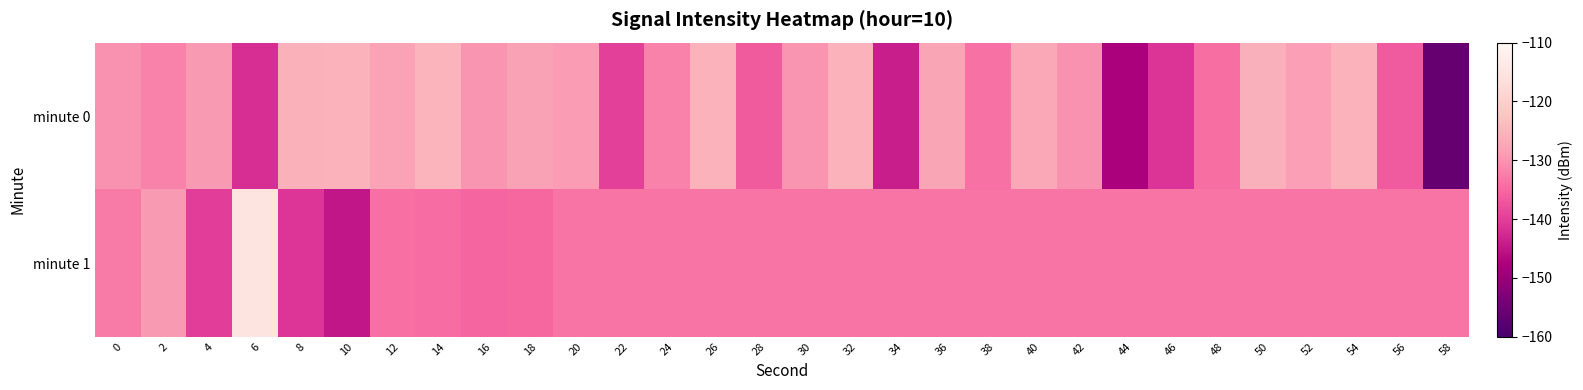

Count the number of categories in the chart.

30